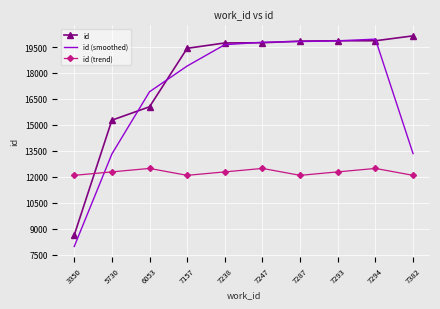

List the series in order of their overall mean, highest first.

id, id (smoothed), id (trend)